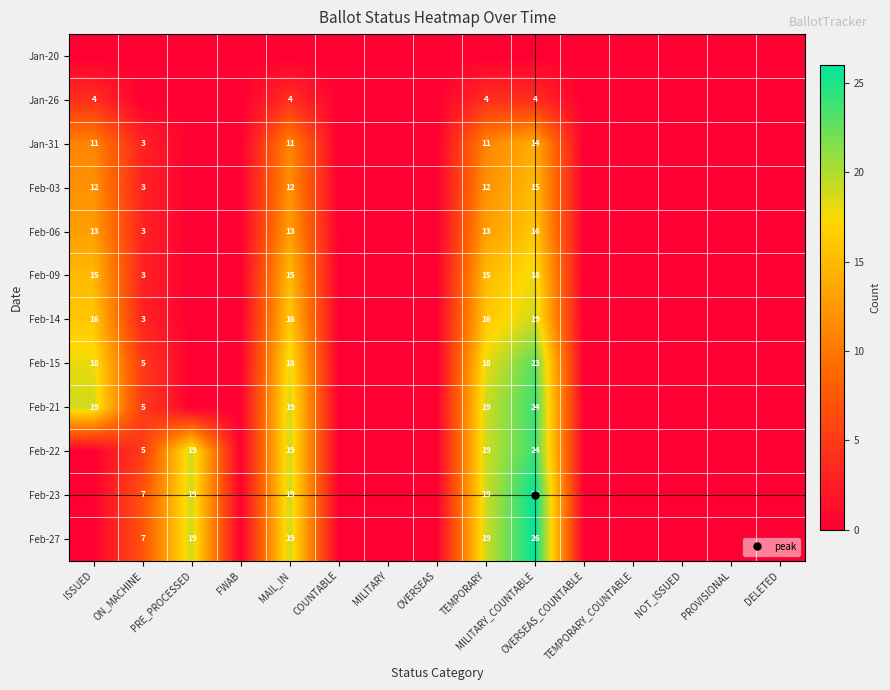

The value of Feb-09 at DELETED is -9. True or false?

False